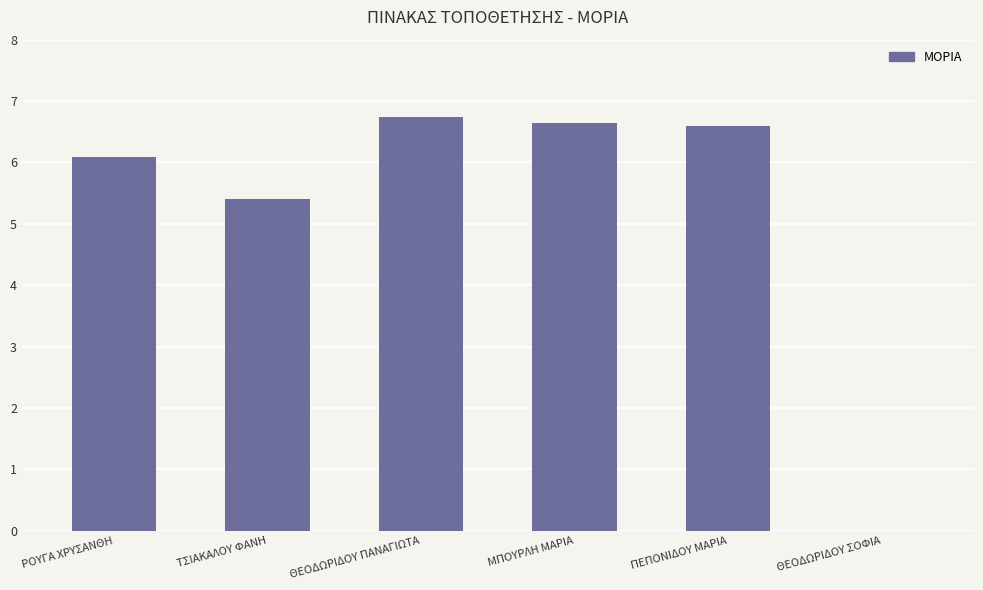

What is the maximum value shown in the chart?

6.7